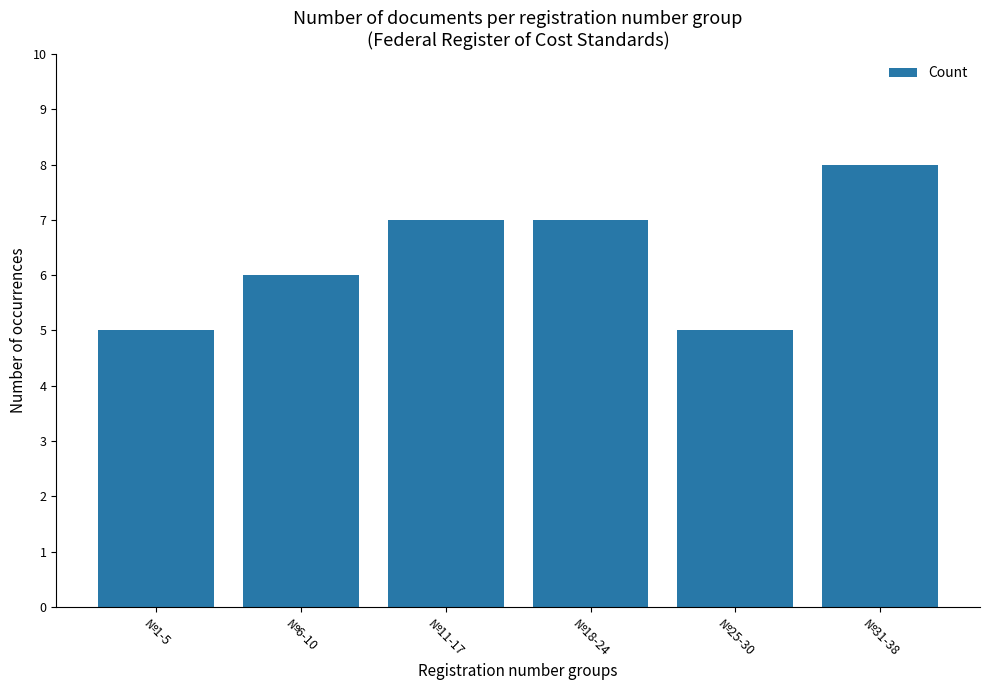

Reading right to left, what are all the values shown in this chart?

№31-38=8	№25-30=5	№18-24=7	№11-17=7	№6-10=6	№1-5=5